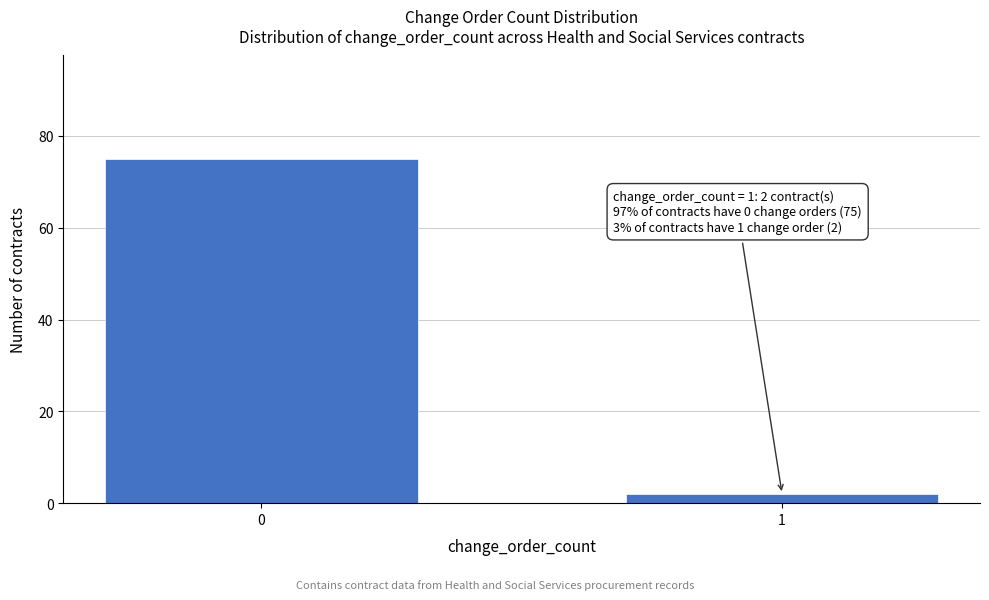

Reading right to left, extract all data points from this chart.

1=2	0=75